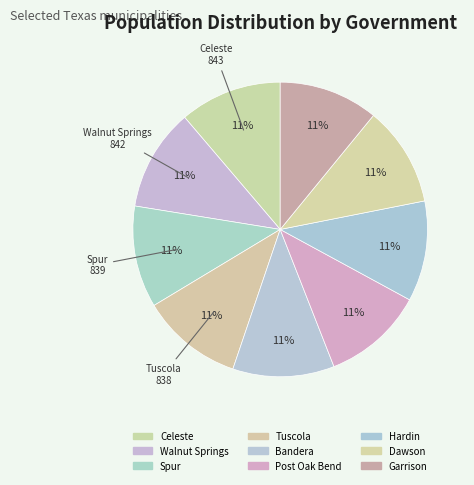

How many segments does this pie chart have?

9